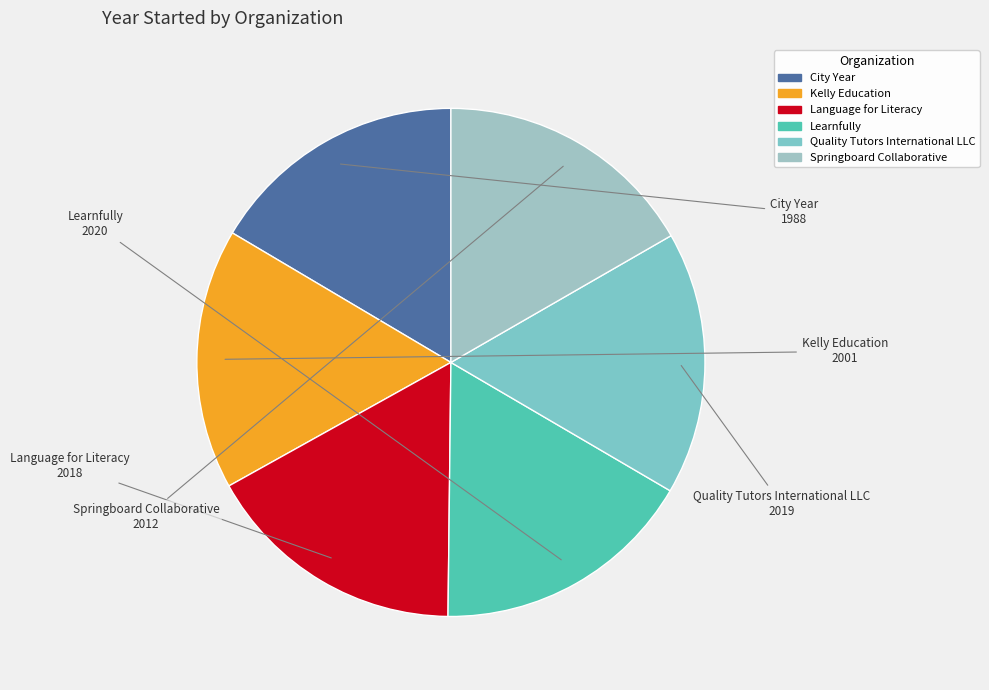

What is the ratio of the value at Quality Tutors International LLC to the value at Springboard Collaborative?

1.0